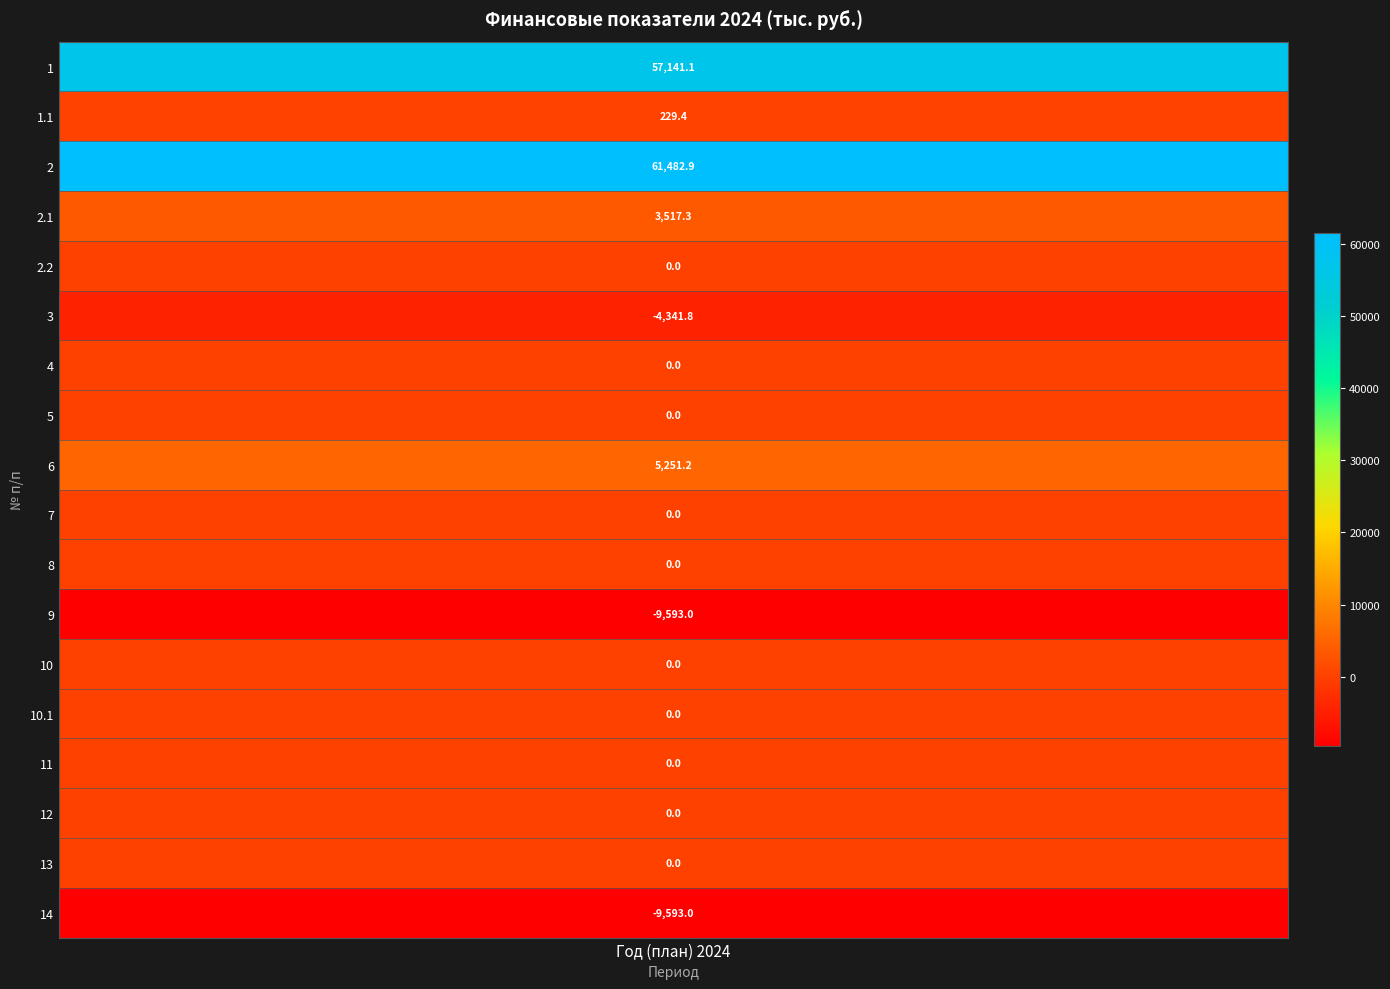

Reading left to right, transcribe all the data shown in this chart.

57141.1	229.4	61482.9	3517.3	0.0	-4341.8	0.0	0.0	5251.2	0.0	0.0	-9593.0	0.0	0.0	0.0	0.0	0.0	-9593.0